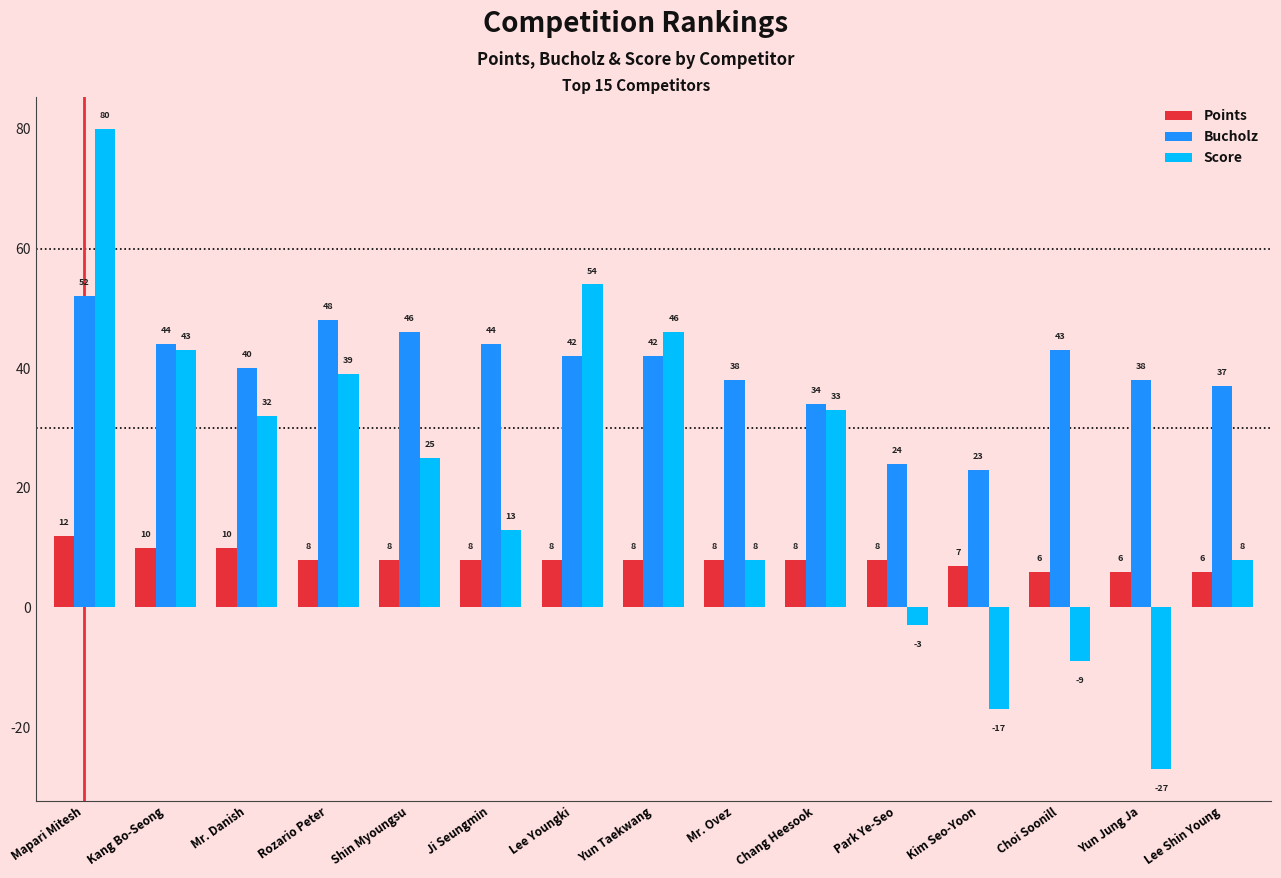

What is the minimum value shown in the chart?

-27